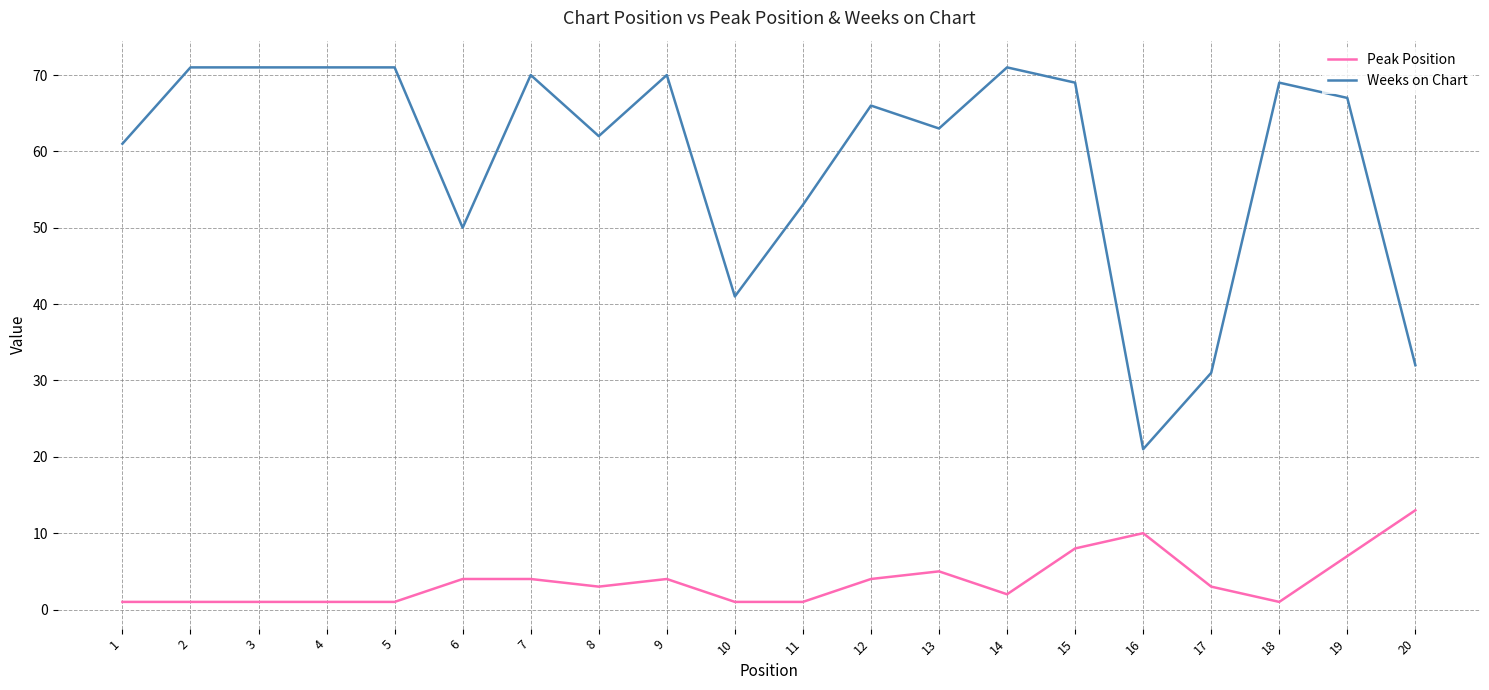

The Weeks on Chart series shows 96 at 15. True or false?

False